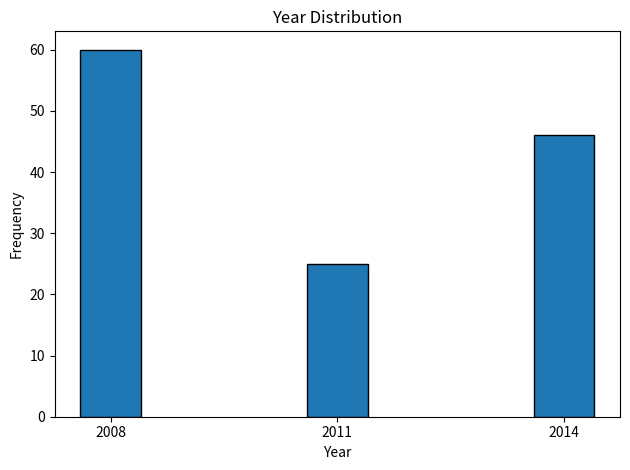

Reading left to right, transcribe all the data shown in this chart.

60	25	46